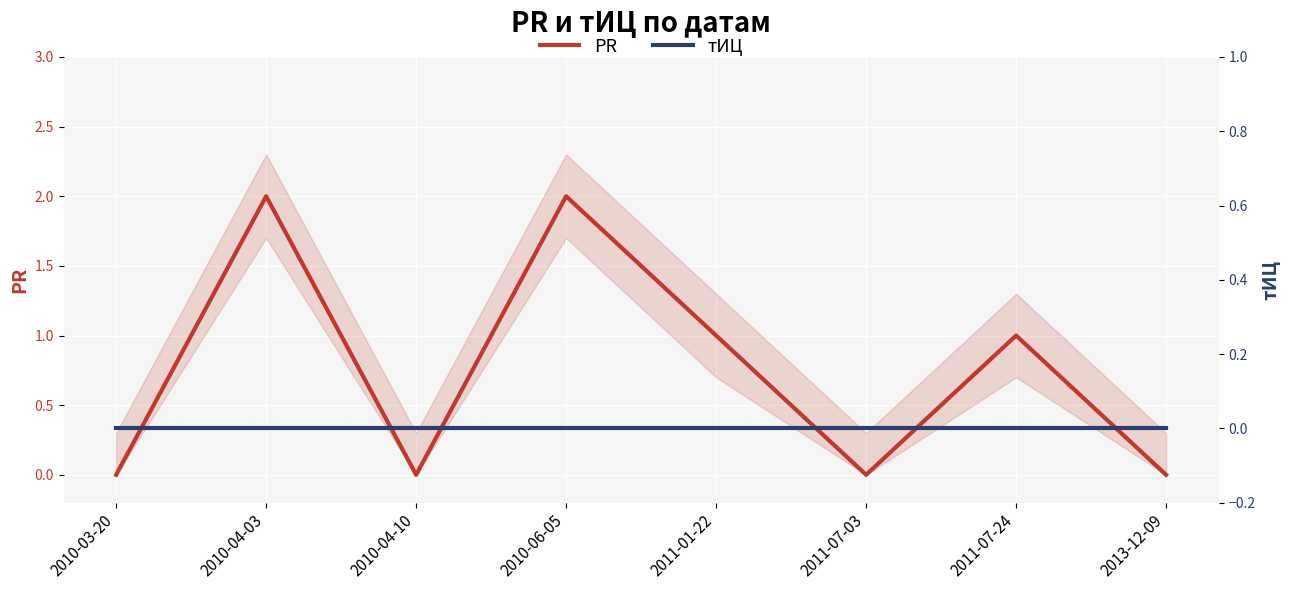

Where does the PR series first go above 1?

2010-04-03